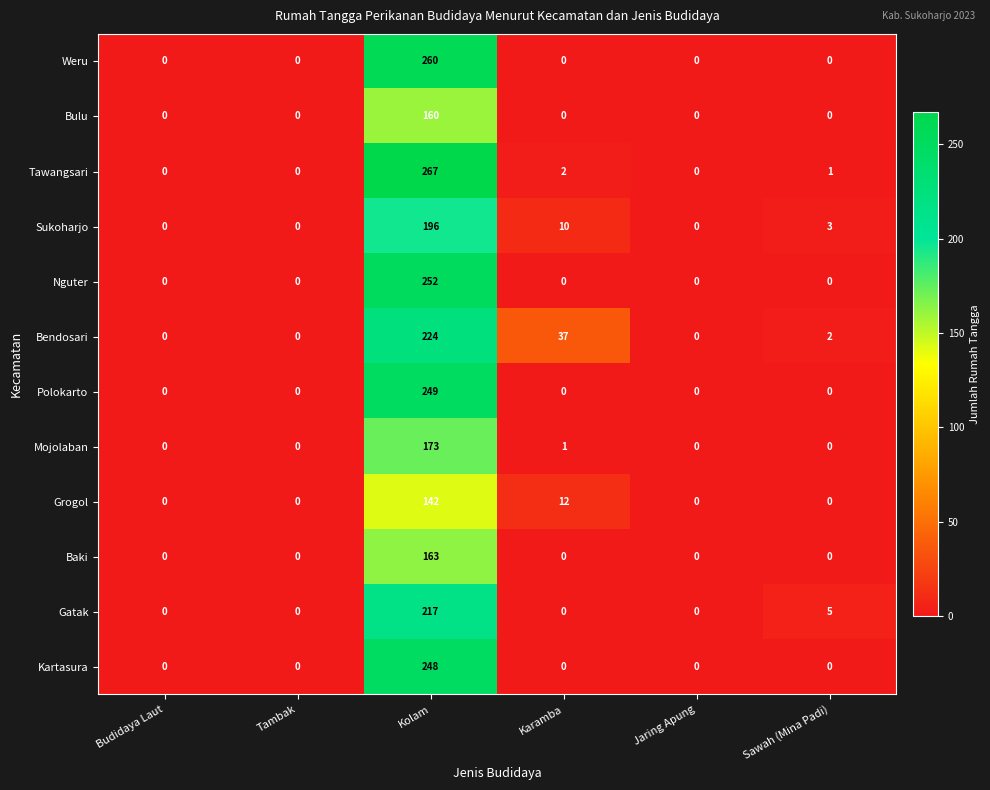

Which series has the largest total across all categories?

Tawangsari